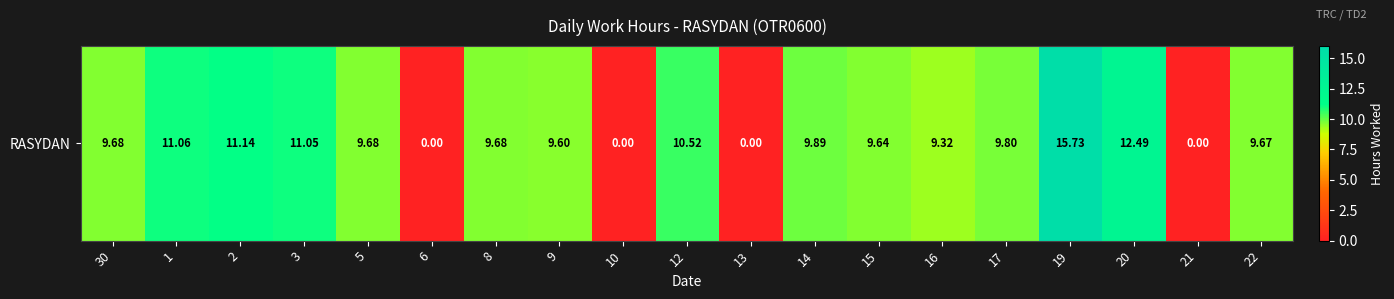

List the labels in order of value, largest first.

19, 20, 2, 1, 3, 12, 14, 17, 30, 5, 8, 22, 15, 9, 16, 6, 10, 13, 21